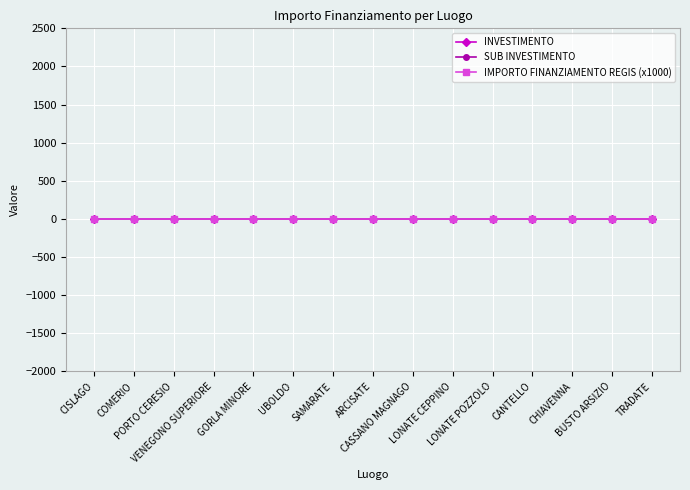

True or false: SUB INVESTIMENTO and INVESTIMENTO cross at least once.

False